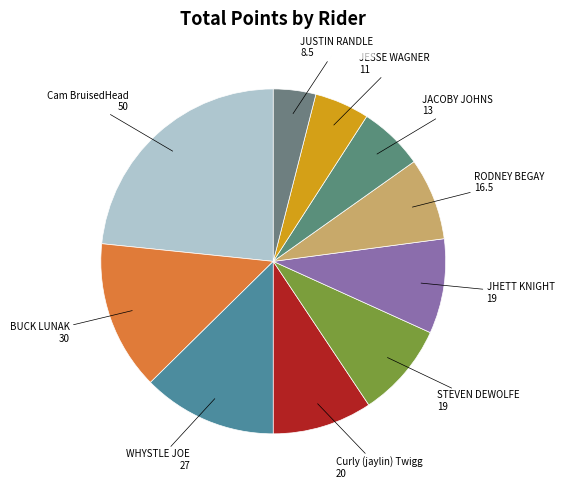

Does any single category account for the majority?

No